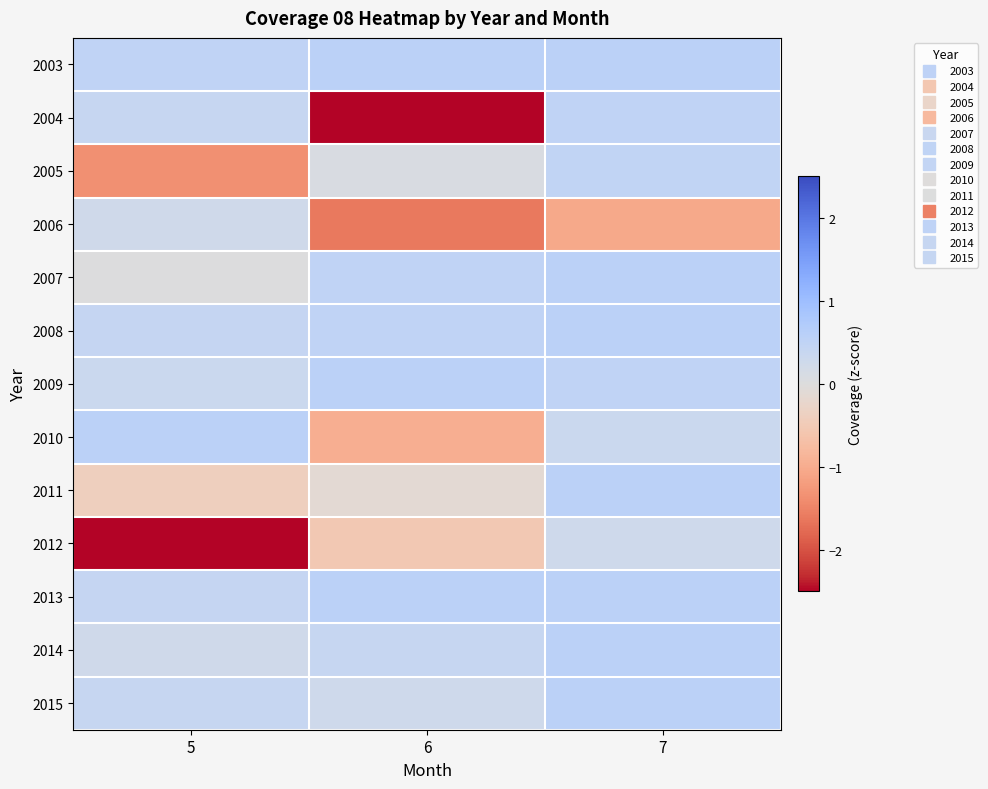

Reading right to left, what are all the values shown in this chart?

2003: 7=0.6	6=0.6	5=0.5
2004: 7=0.5	6=-2.7	5=0.4
2005: 7=0.5	6=0.1	5=-1.4
2006: 7=-1.1	6=-1.6	5=0.3
2007: 7=0.6	6=0.5	5=0.0
2008: 7=0.6	6=0.5	5=0.4
2009: 7=0.5	6=0.6	5=0.3
2010: 7=0.3	6=-1.0	5=0.6
2011: 7=0.6	6=-0.1	5=-0.4
2012: 7=0.3	6=-0.5	5=-4.3
2013: 7=0.6	6=0.6	5=0.4
2014: 7=0.6	6=0.4	5=0.2
2015: 7=0.6	6=0.3	5=0.4